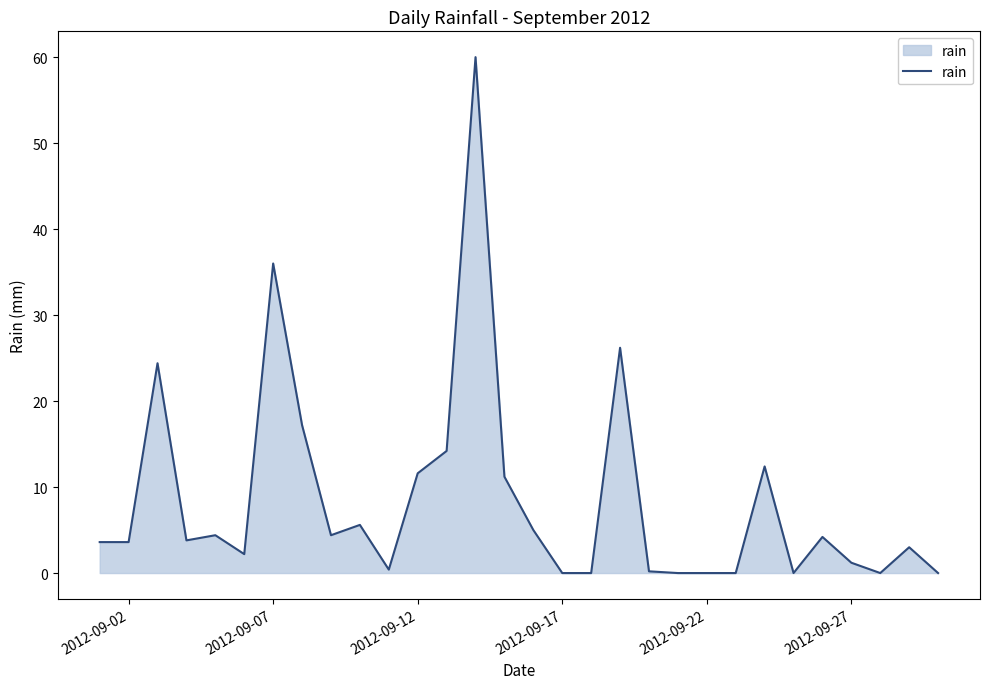

What is the difference between the maximum and minimum values?

60.0